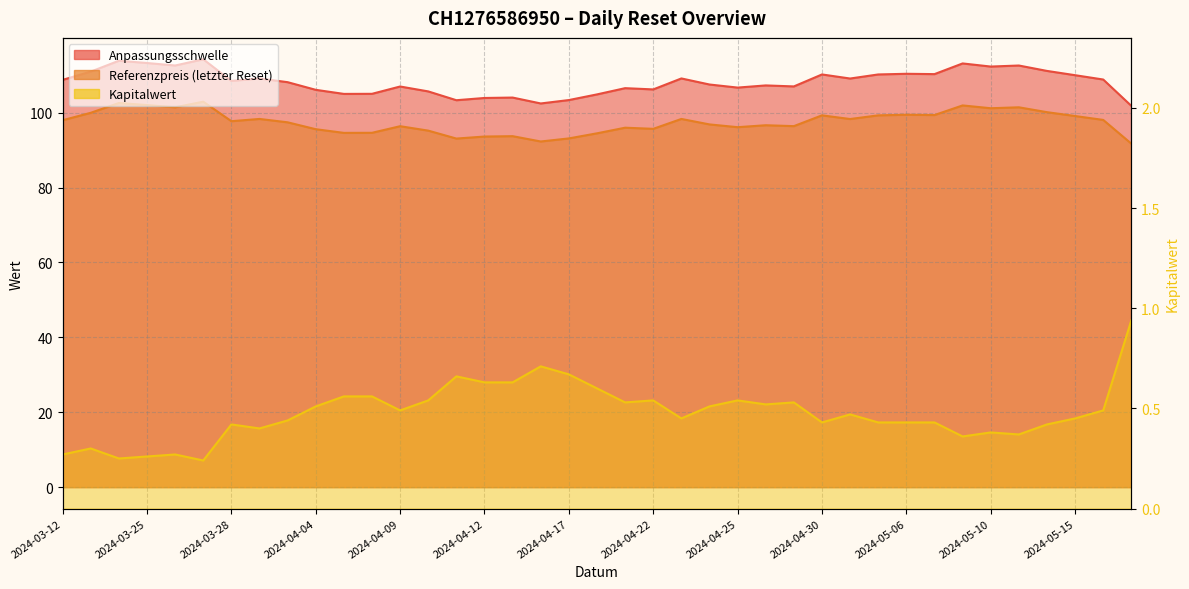

The Anpassungsschwelle series shows 113.9 at 2024-03-22. True or false?

True